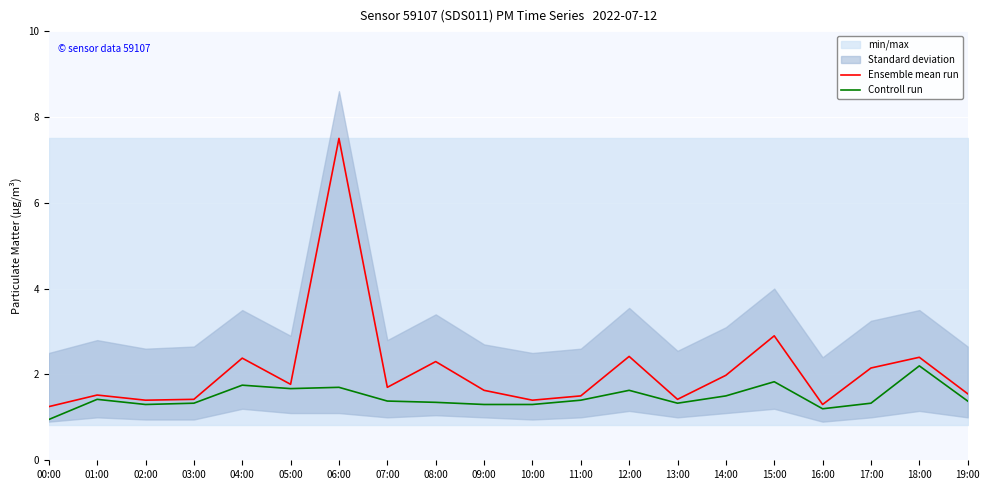

What is the value of the Controll run point at the 1st from the left?

0.9